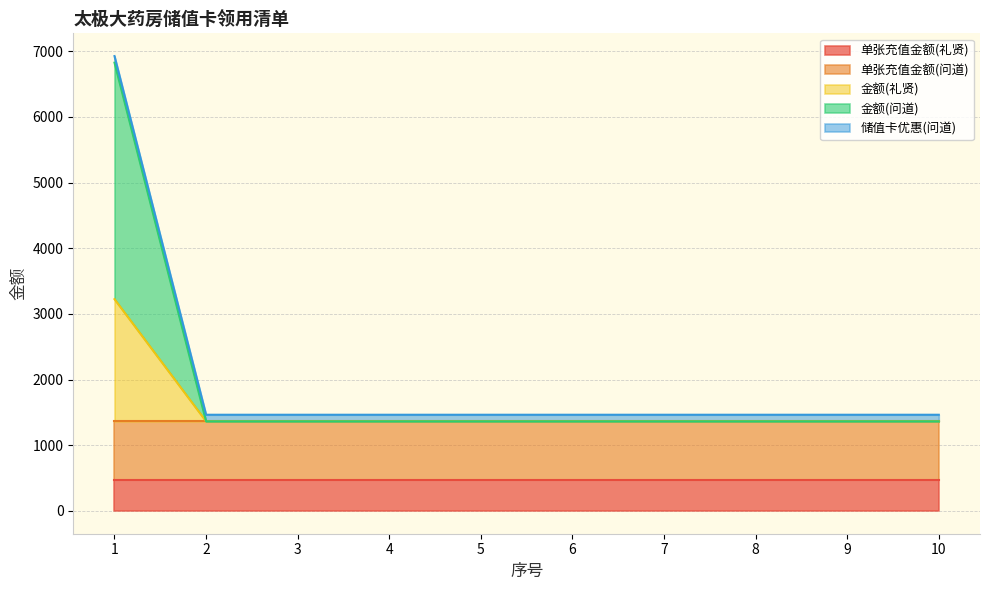

What are all the series names shown in the legend?

单张充值金额(礼贤), 单张充值金额(问道), 金额(礼贤), 金额(问道), 储值卡优惠(问道)